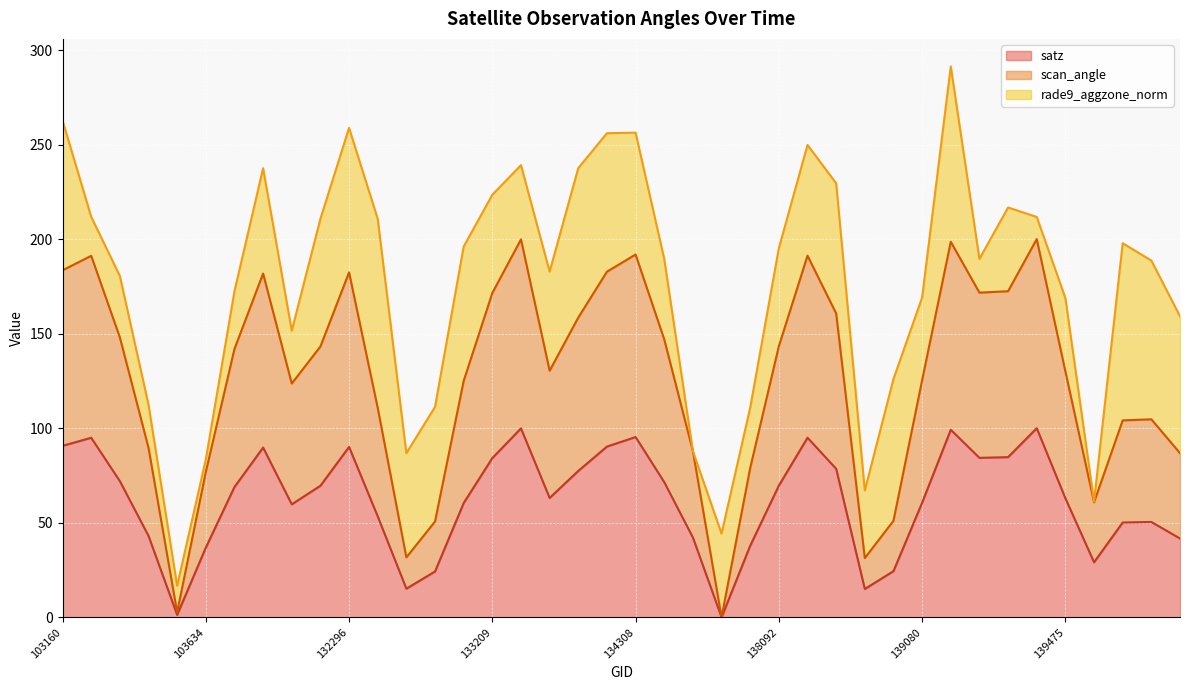

What is the total value across all series at 103634?

83.4